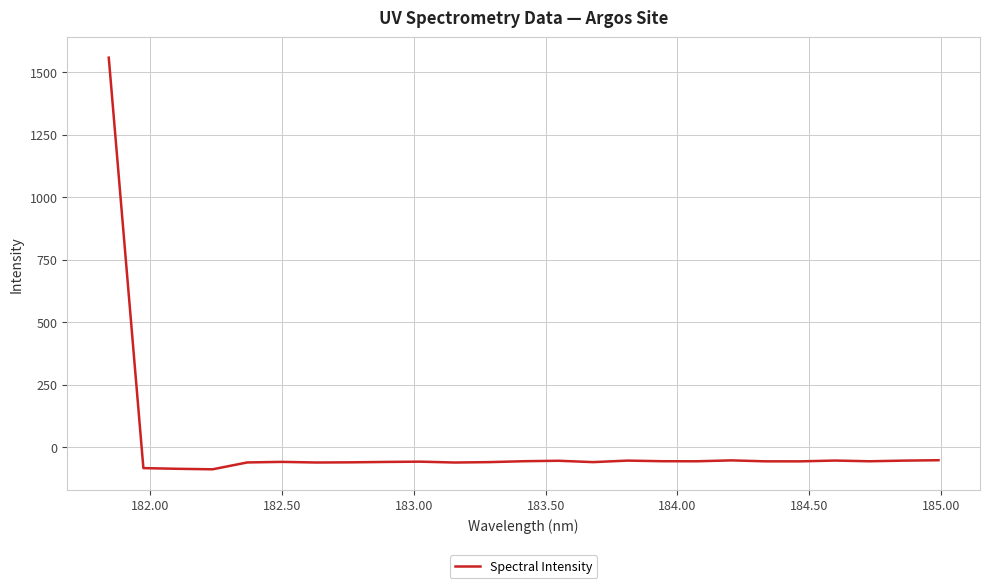

What is the minimum value shown in the chart?

-89.2